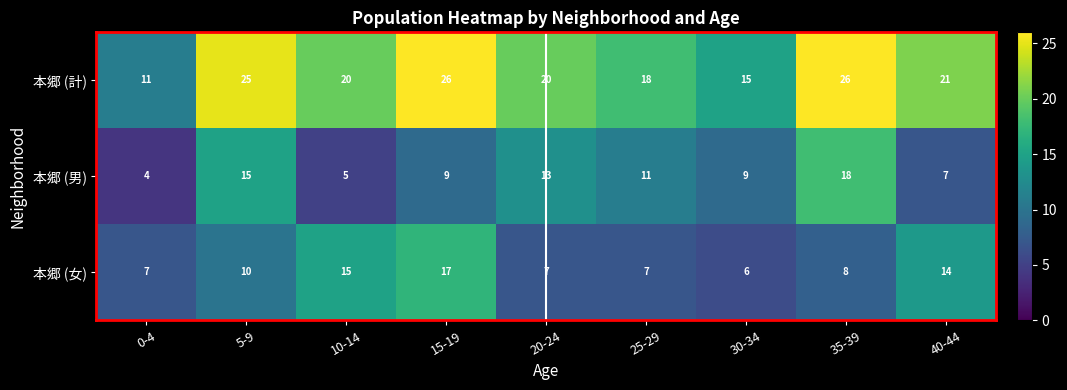

Reading left to right, extract all data points from this chart.

本郷 (計): 0-4=11	5-9=25	10-14=20	15-19=26	20-24=20	25-29=18	30-34=15	35-39=26	40-44=21
本郷 (男): 0-4=4	5-9=15	10-14=5	15-19=9	20-24=13	25-29=11	30-34=9	35-39=18	40-44=7
本郷 (女): 0-4=7	5-9=10	10-14=15	15-19=17	20-24=7	25-29=7	30-34=6	35-39=8	40-44=14